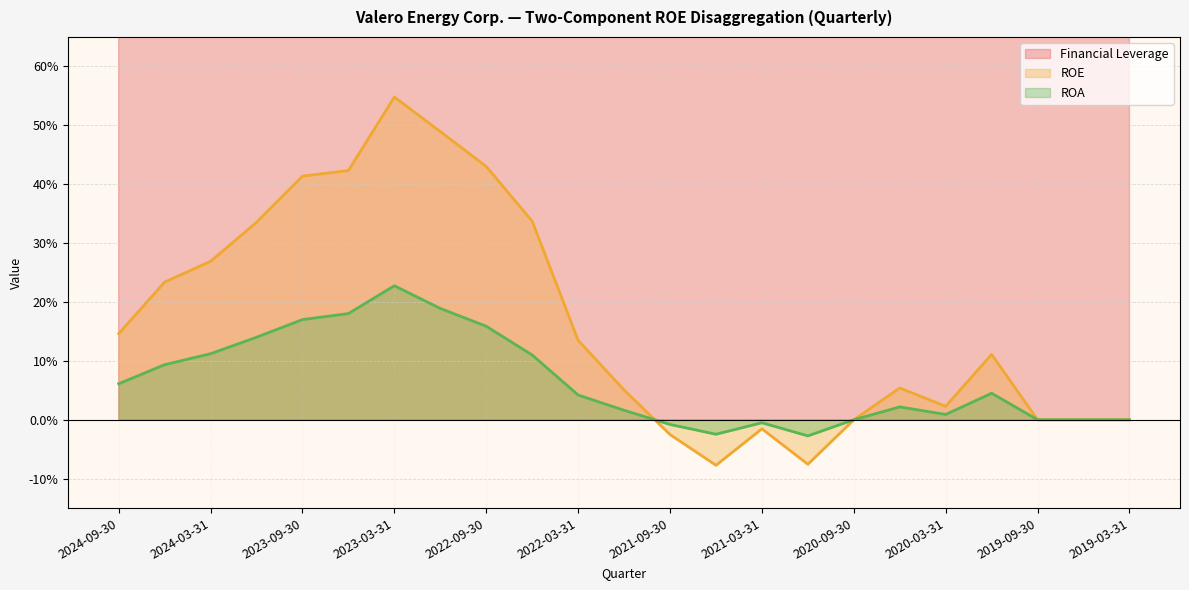

Between 2024-03-31 and 2021-03-31, which series saw the biggest shift?

Financial Leverage